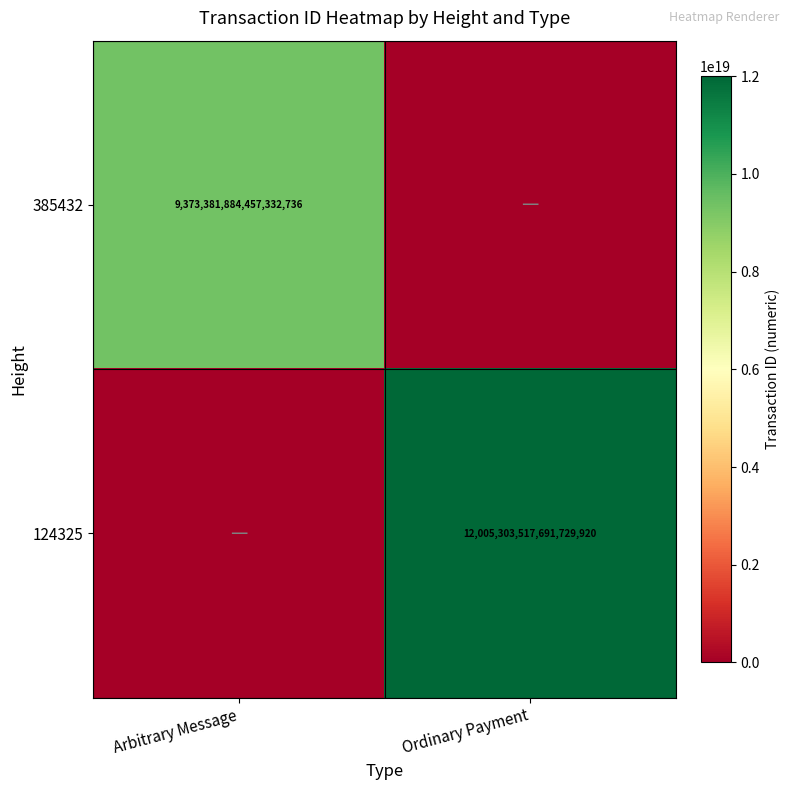

The value of 385432 at Arbitrary Message is 9373381884457332736. True or false?

True